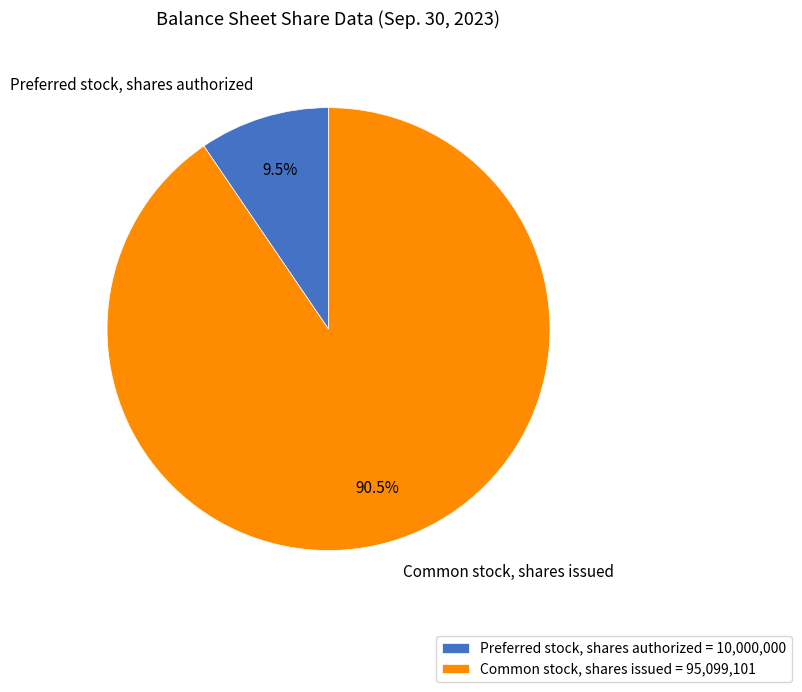

Is Common stock, shares issued the majority of the pie?

Yes